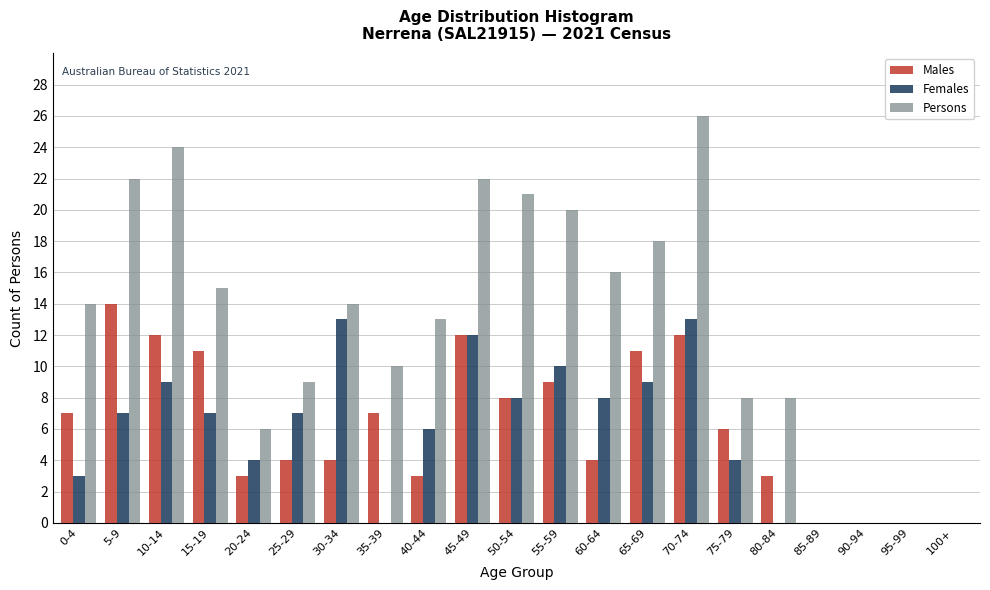

The value of Persons at 0-4 is 24. True or false?

False